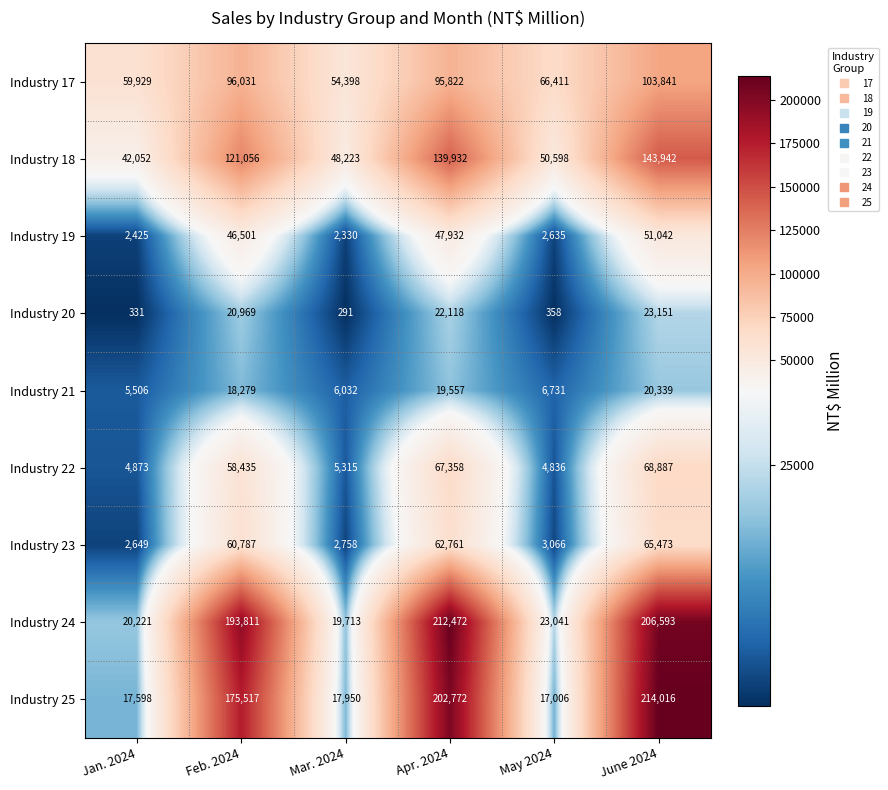

What is the difference between the highest and lowest values at Apr. 2024?

192915